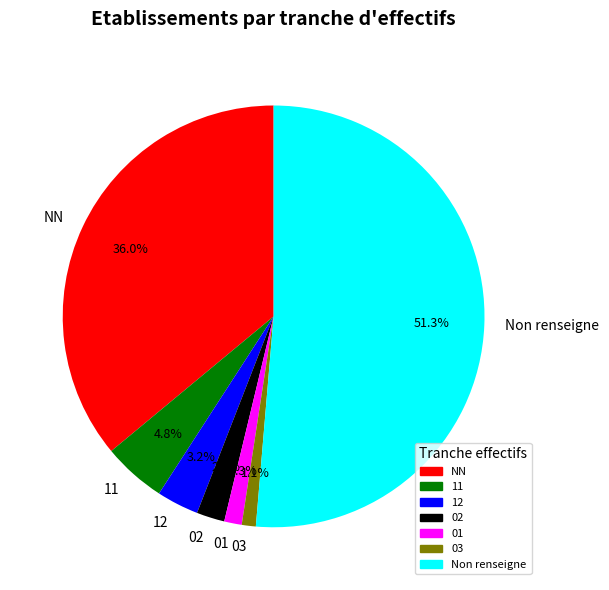

Does 01 represent more than half of the total?

No